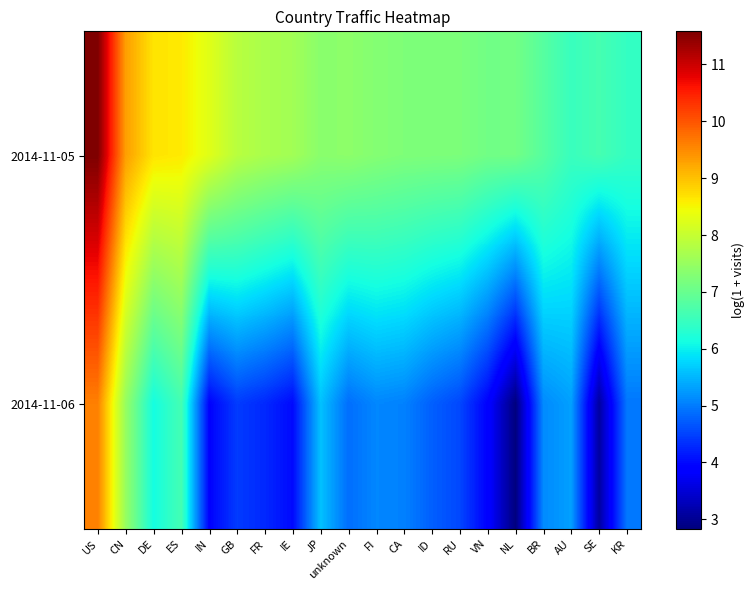

Reading left to right, what are all the values shown in this chart?

2014-11-05: US=11.6	CN=9.3	DE=8.7	ES=8.6	IN=8.3	GB=7.8	FR=7.7	IE=7.6	JP=7.4	unknown=7.4	FI=7.3	CA=7.2	ID=7.2	RU=7.2	VN=7.1	NL=7.1	BR=6.8	AU=6.5	SE=6.6	KR=6.4
2014-11-06: US=9.6	CN=7.5	DE=6.1	ES=6.6	IN=3.9	GB=4.4	FR=4.3	IE=4.0	JP=5.6	unknown=4.9	FI=5.1	CA=5.0	ID=4.8	RU=4.5	VN=3.9	NL=2.8	BR=5.1	AU=5.3	SE=3.1	KR=5.0